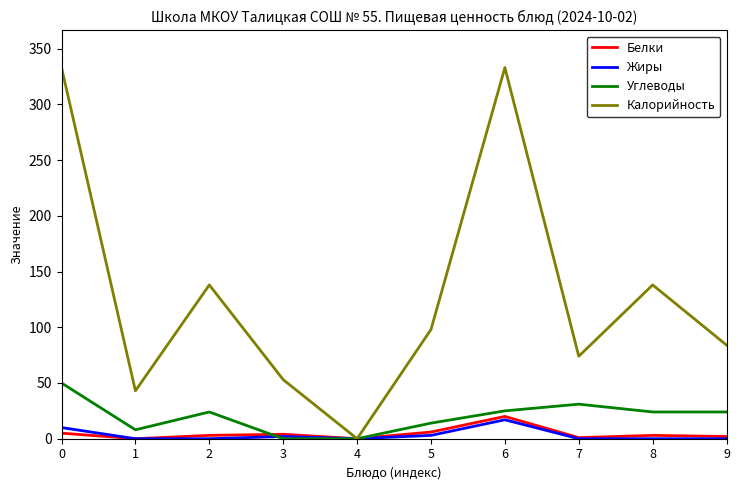

Which series has the largest range (max minus min)?

Калорийность